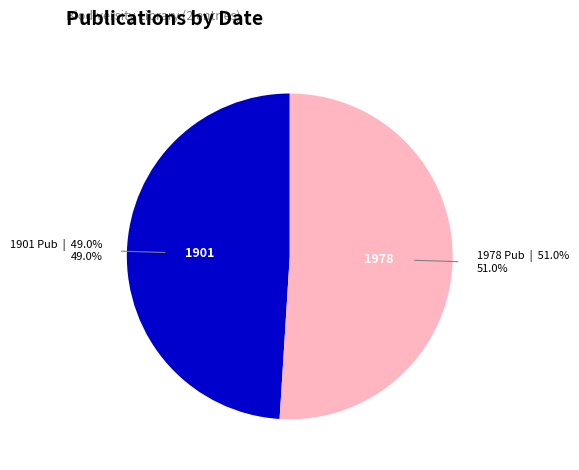

Is there a majority slice in this chart?

Yes